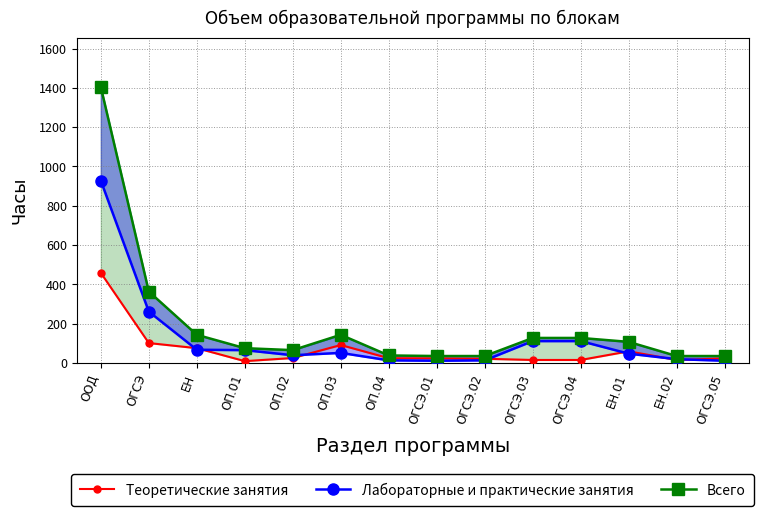

How many values in the Теоретические занятия series exceed 25?

6